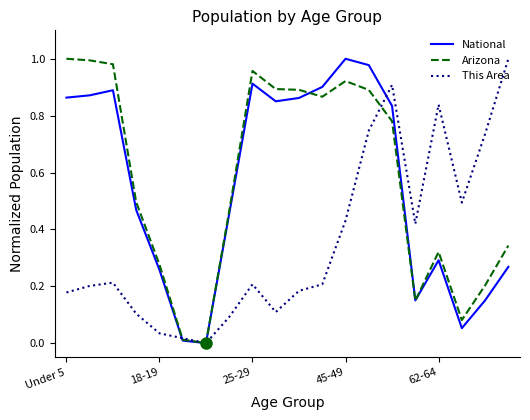

At which category is the sum across all series the highest?

13